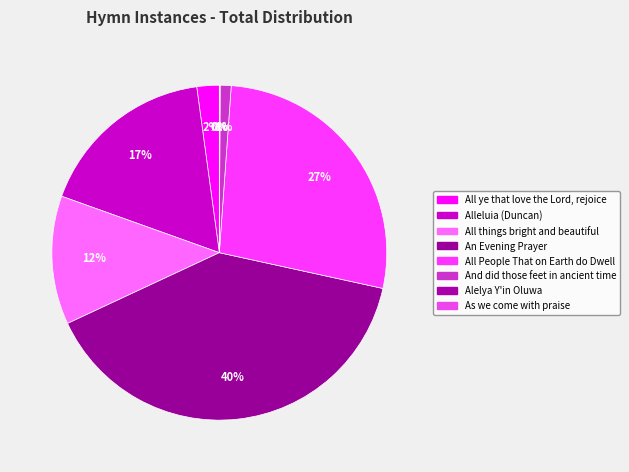

How many segments does this pie chart have?

8